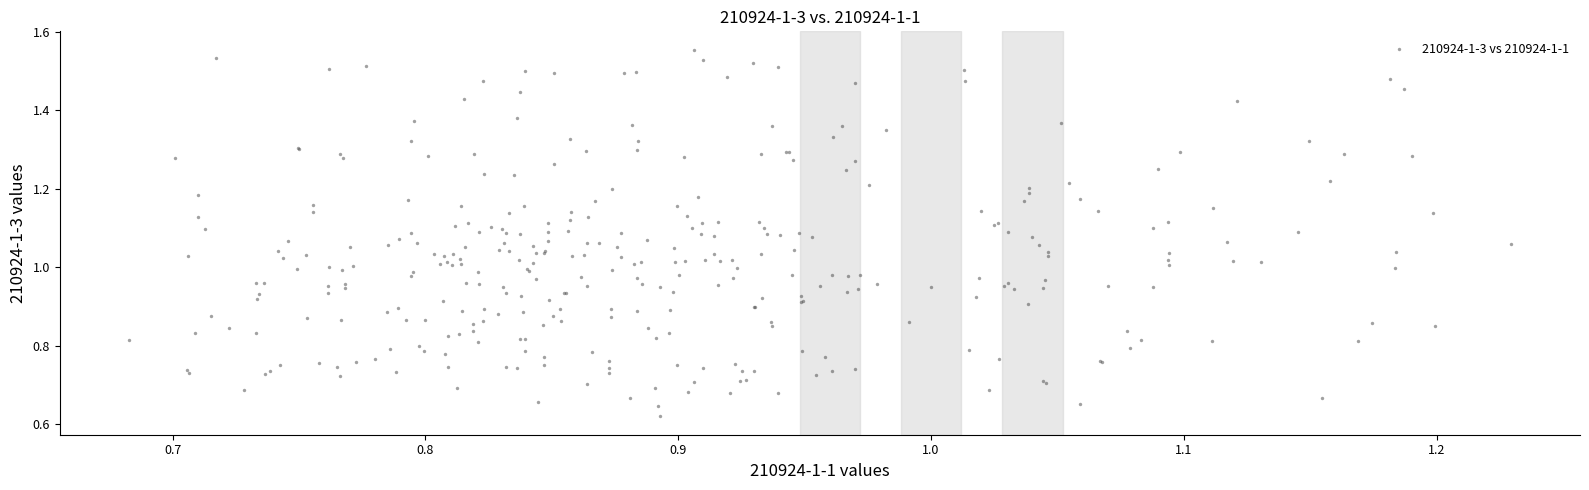

What is the range of X values (max minus min)?

0.5